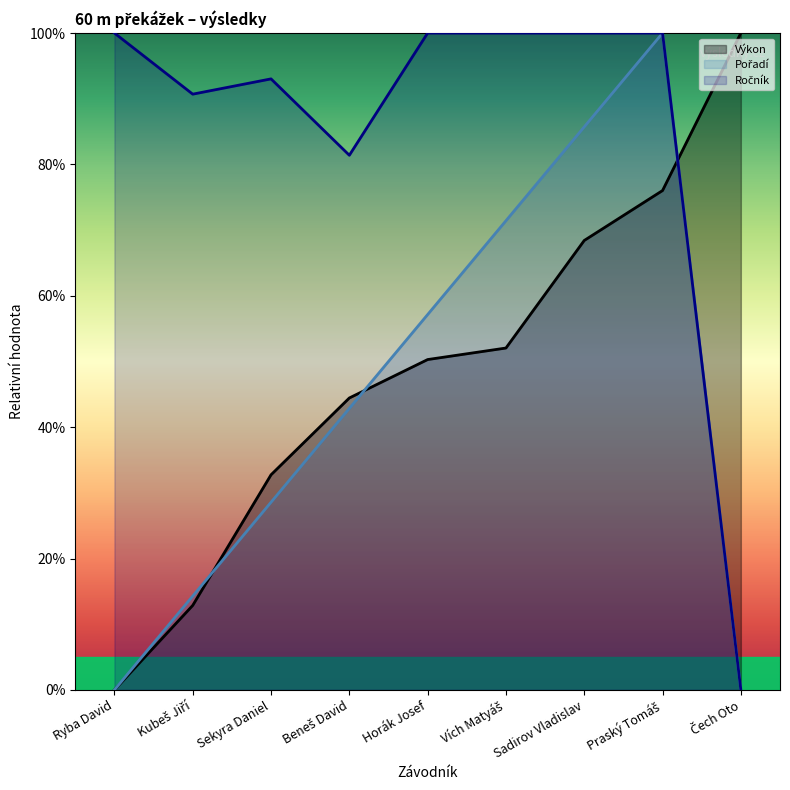

Where is the first local maximum for Pořadí?

Praský Tomáš